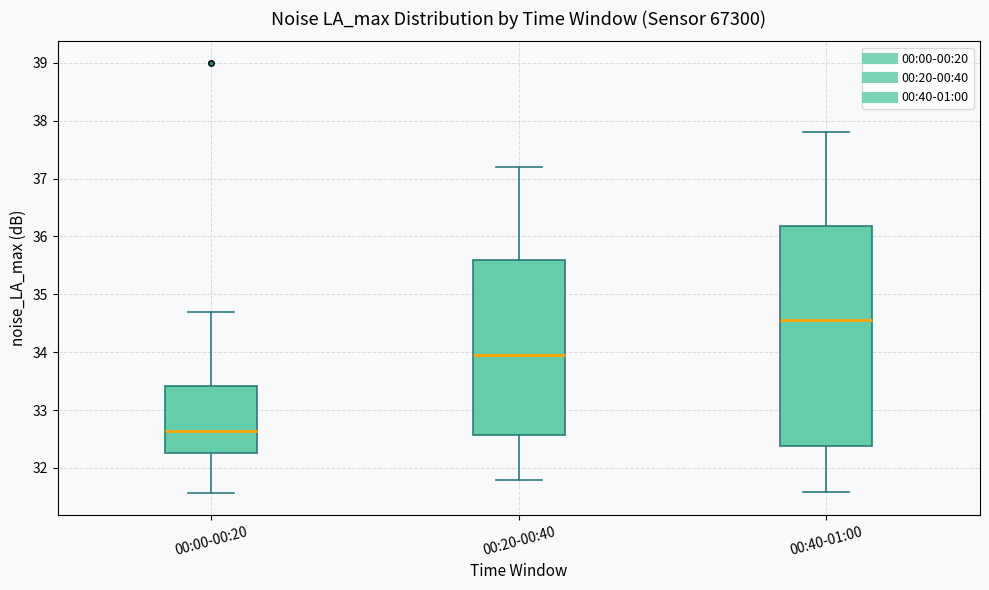

Comparing the boxes themselves (not the whiskers), which one is the tallest?

00:40-01:00